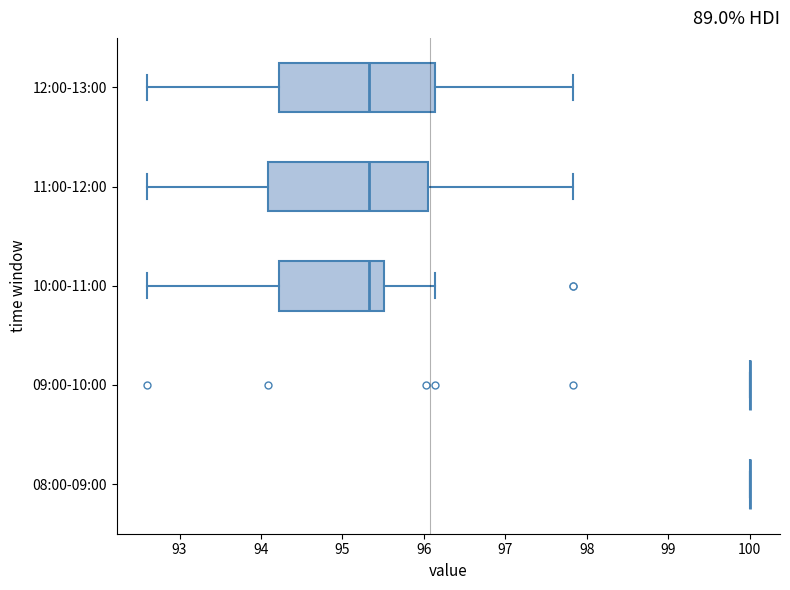

Reading bottom to top, transcribe this box plot: for each box, give where its median line is, the range the box spans, and where its two whiskers end, as read against the x-axis. The values are not printed on the chart, so give them approximately, as read against the axis.

08:00-09:00: box collapsed to a line at 100.0, whiskers 100.0 to 100.0
09:00-10:00: box collapsed to a line at 100.0, whiskers 100.0 to 100.0
10:00-11:00: median 95.3, box 94.2 to 95.5, whiskers 92.6 to 96.1
11:00-12:00: median 95.3, box 94.1 to 96.1, whiskers 92.6 to 97.8
12:00-13:00: median 95.3, box 94.2 to 96.1, whiskers 92.6 to 97.8